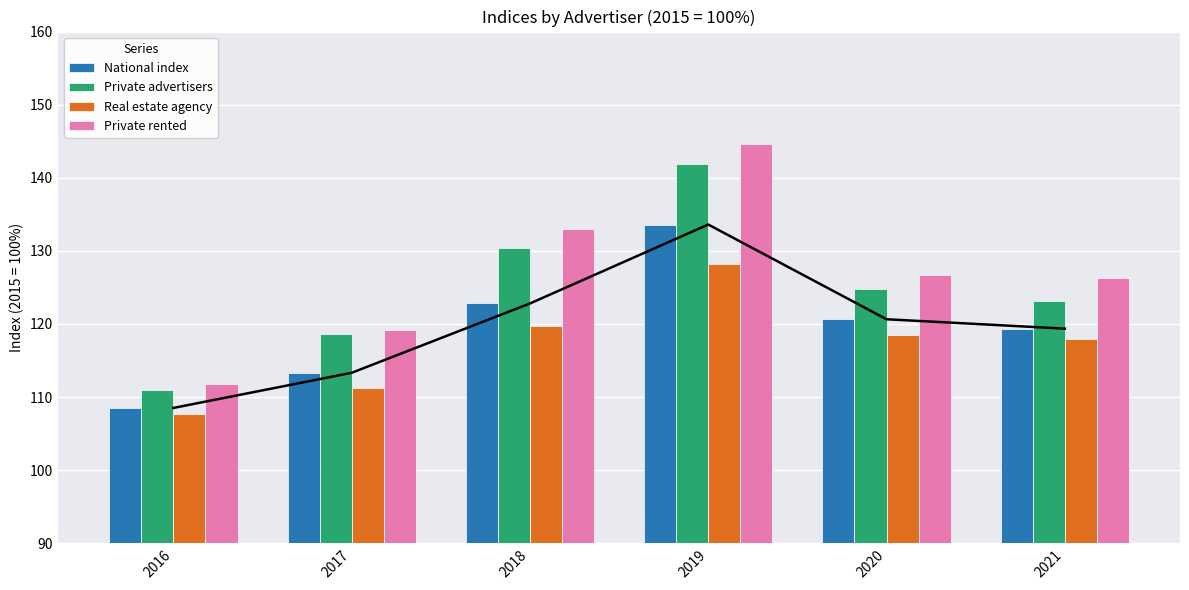

At how many categories does at least one series exceed 118?

5